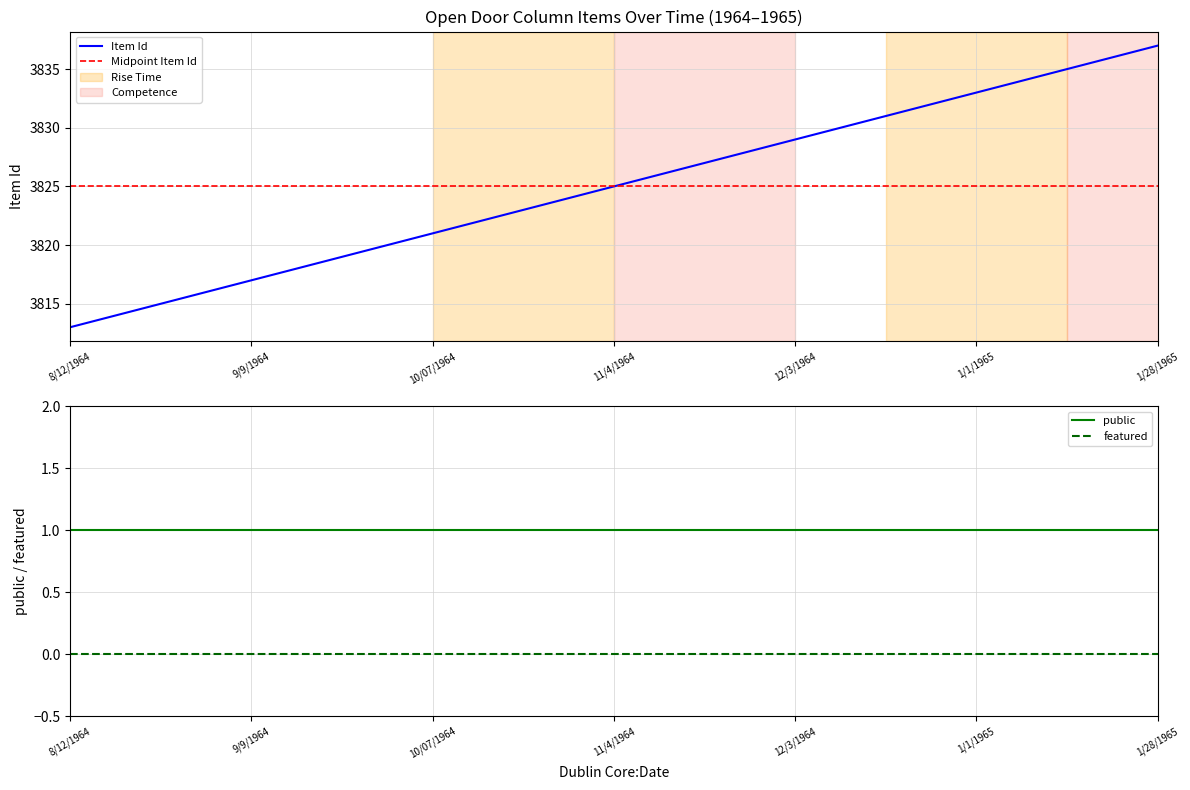

True or false: featured and public intersect in this chart.

False